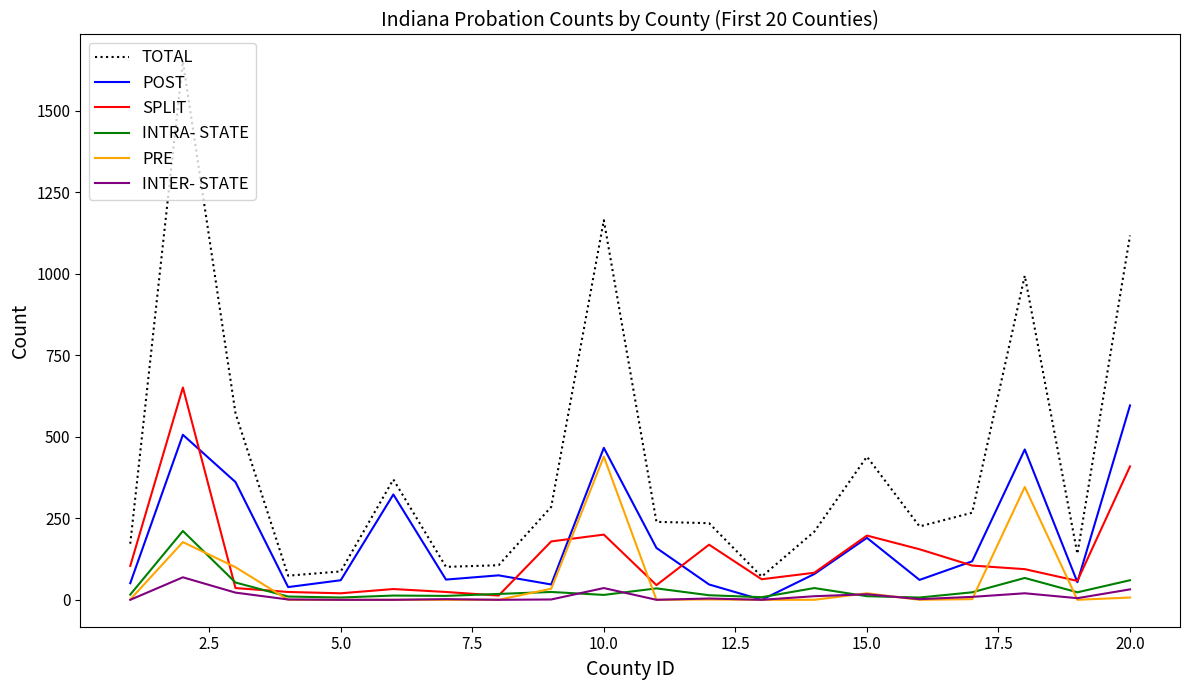

Which series has the largest total across all categories?

TOTAL